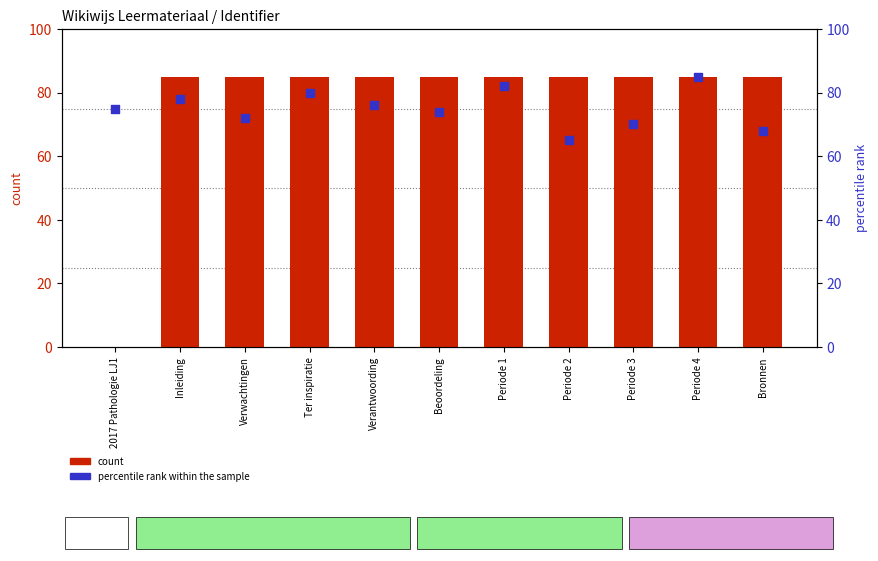

What is the total value across all series at Verwachtingen?

157.0